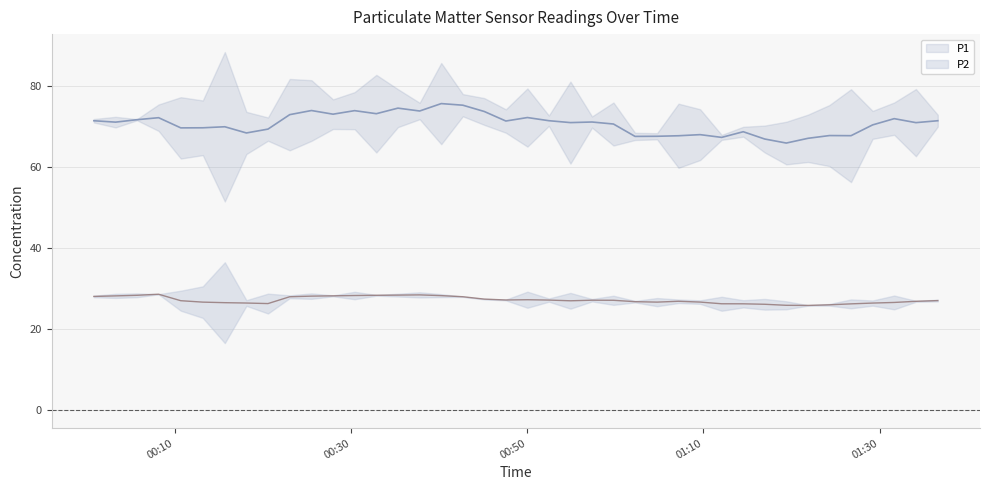

The P2 series shows 26.6 at 2023-02-12T01:19:25. True or false?

True